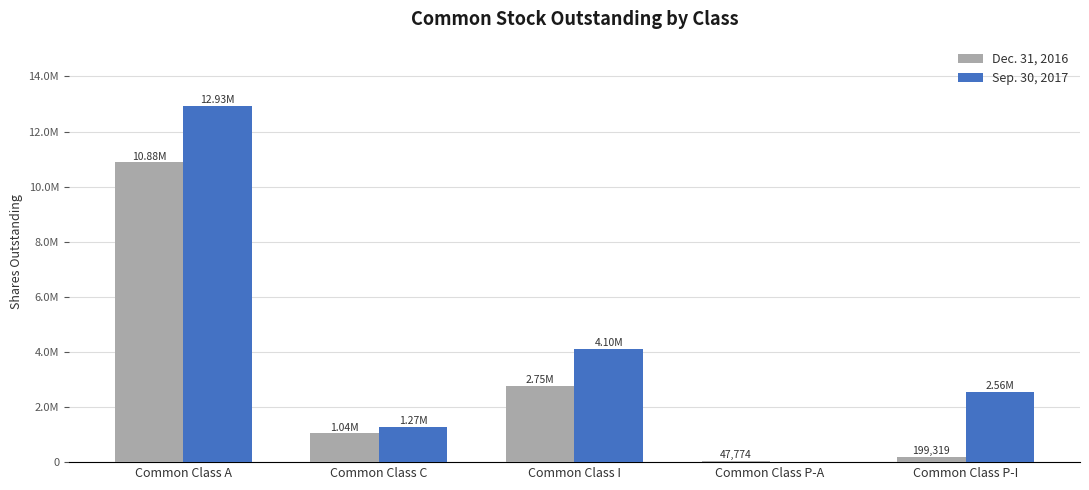

Rank the series by their average value, from lowest to highest.

Dec. 31, 2016, Sep. 30, 2017